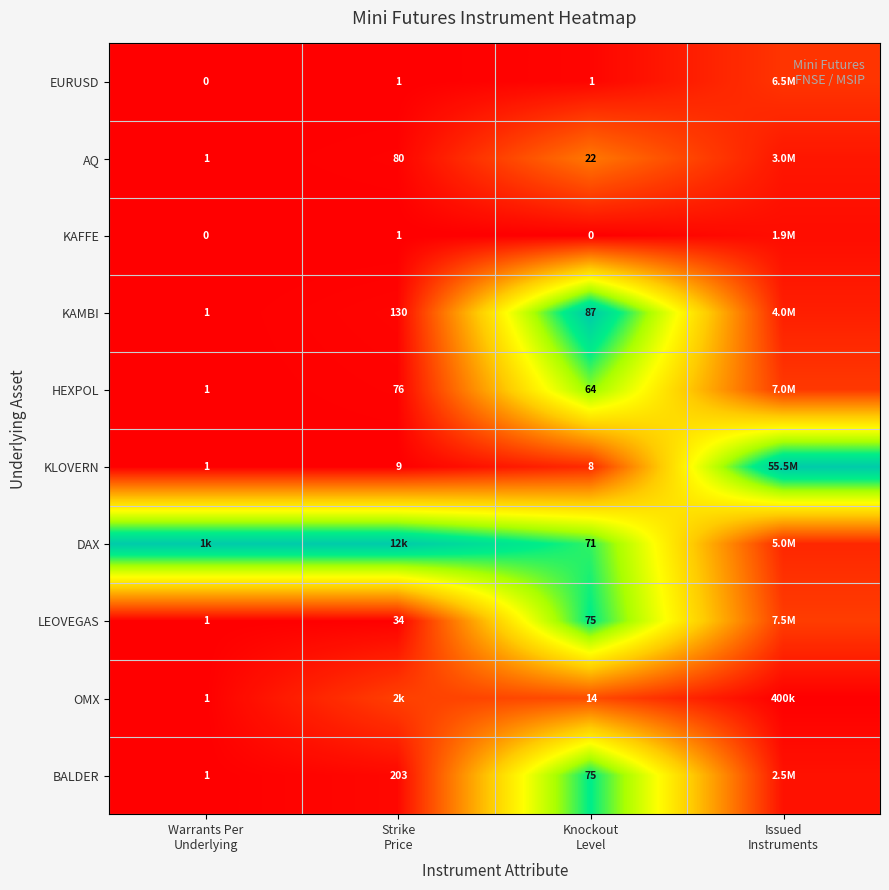

Which series has the largest range (max minus min)?

KLOVERN